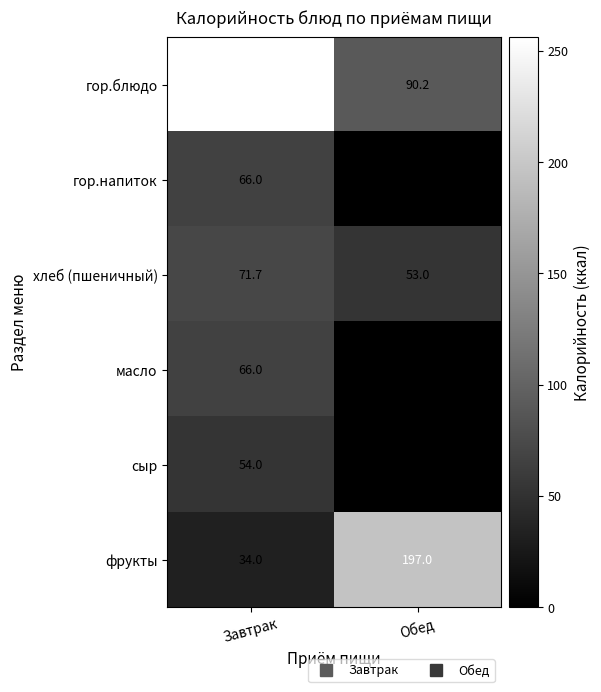

Reading right to left, what are all the values shown in this chart?

гор.блюдо: 90.2	256.2
гор.напиток: 0.0	66.0
хлеб (пшеничный): 53.0	71.7
масло: 0.0	66.0
сыр: 0.0	54.0
фрукты: 197.0	34.0